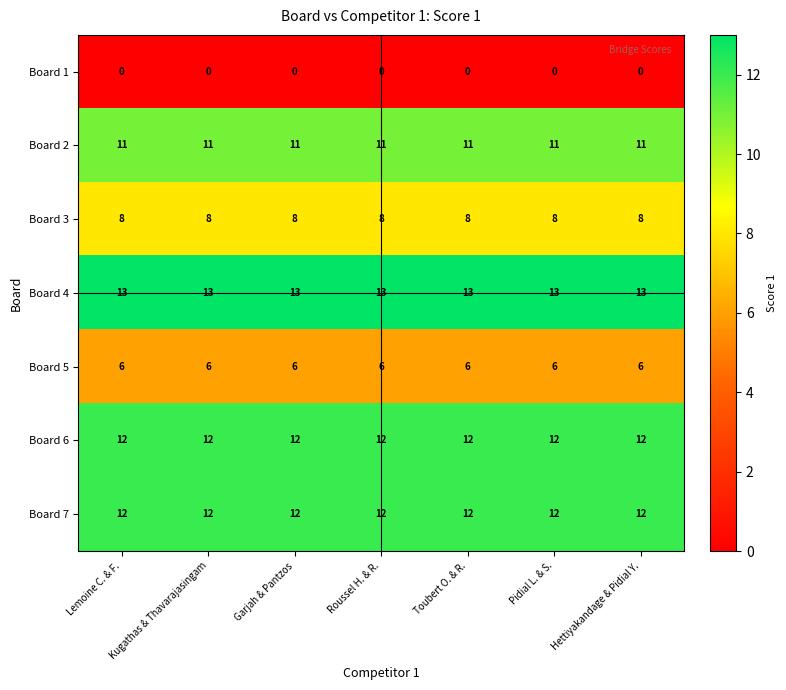

What is the spread (max minus min) of values at Lemoine C. & F.?

13